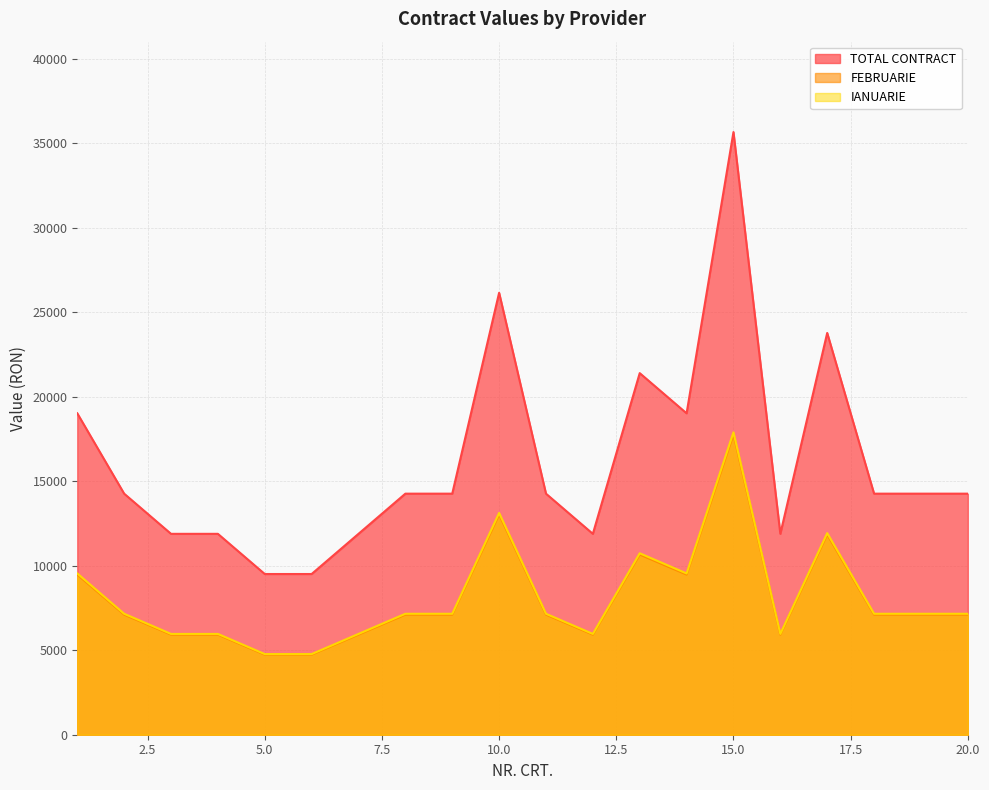

Reading right to left, what are all the values shown in this chart?

TOTAL CONTRACT: 14264.9	14264.9	14264.9	23774.9	11887.4	35662.3	19019.9	21397.4	11887.4	14264.9	26152.3	14264.9	14264.9	11887.4	9509.9	9509.9	11887.4	11887.4	14264.9	19019.9
FEBRUARIE: 7107.1	7107.1	7107.1	11845.2	5922.6	17767.8	9476.2	10660.7	5922.6	7107.1	13029.7	7107.1	7107.1	5922.6	4738.1	4738.1	5922.6	5922.6	7107.1	9476.2
IANUARIE: 7157.8	7157.8	7157.8	11929.7	5964.8	17894.5	9543.7	10736.7	5964.8	7157.8	13122.6	7157.8	7157.8	5964.8	4771.9	4771.9	5964.8	5964.8	7157.8	9543.7